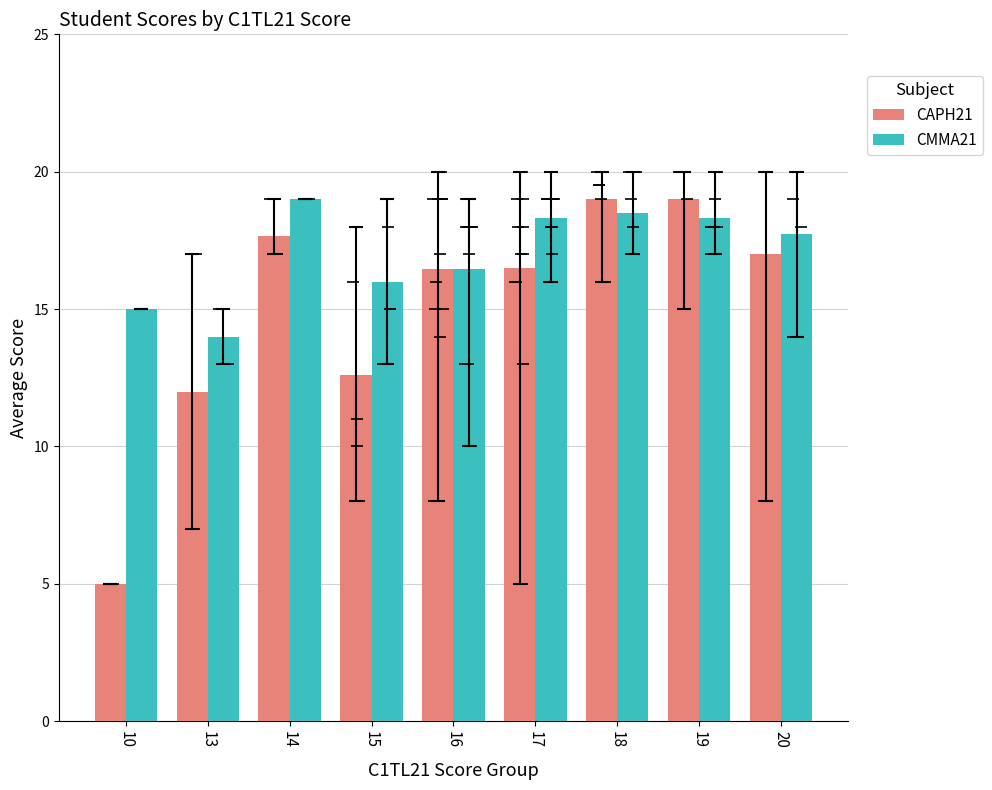

The value of CAPH21 at 18 is 19.0. True or false?

True